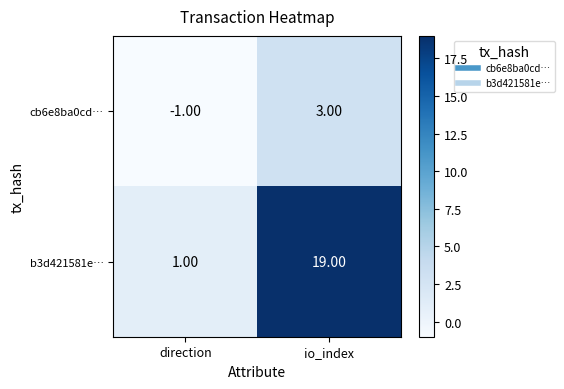

Which label corresponds to the largest value in the chart?

io_index